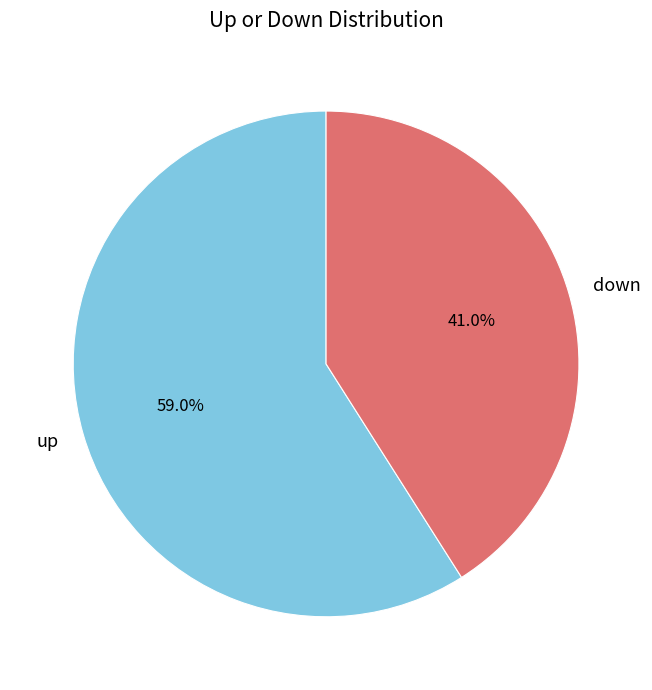

True or false: up accounts for 49% of the total.

False